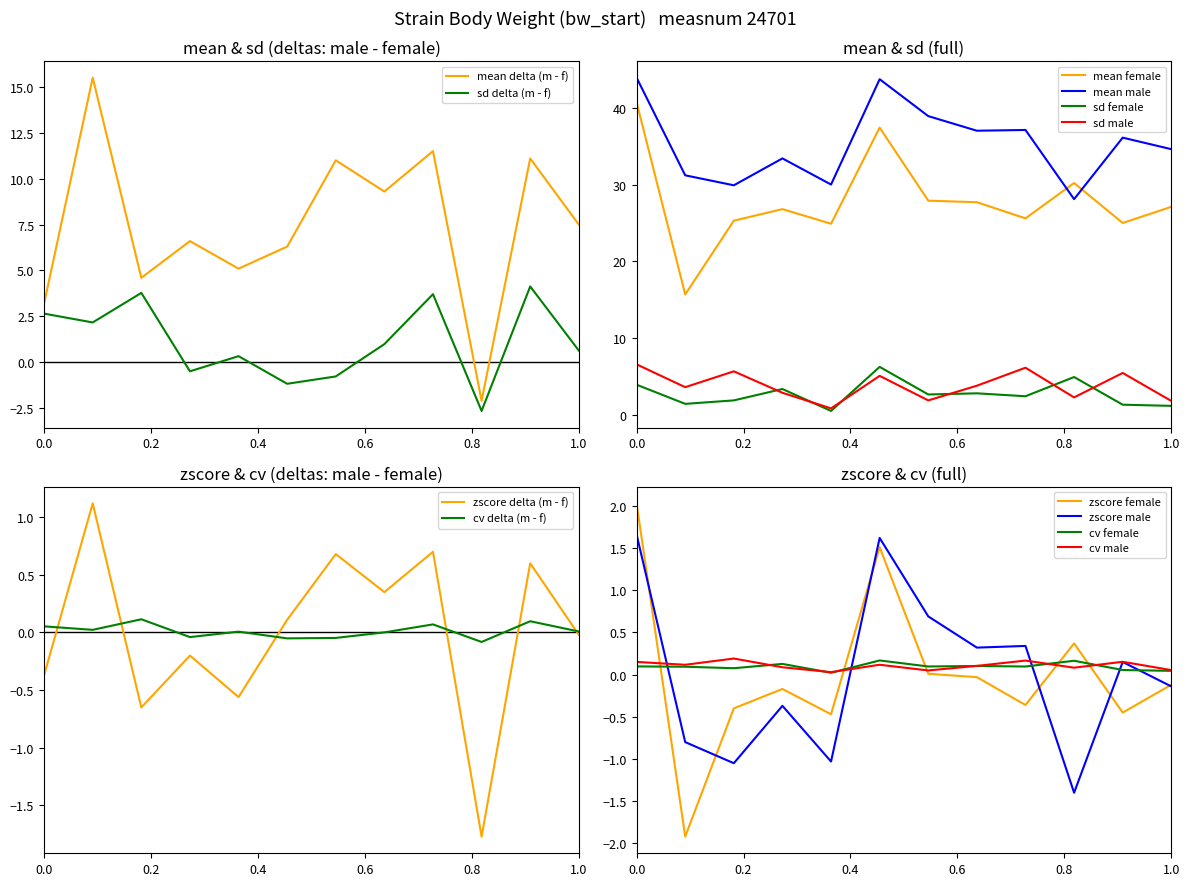

What is the highest value of the sd_f series?

6.3